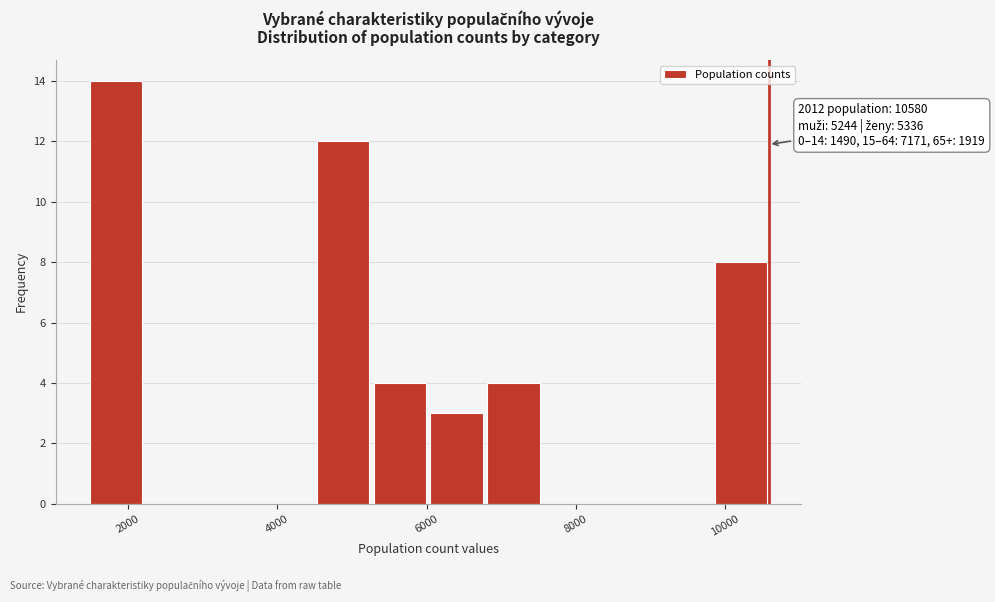

Read against the x-axis, roughly where is the centre of the tallest bar?

1800